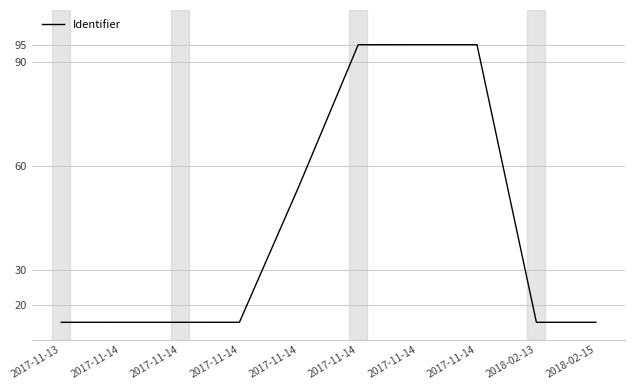

List the labels in order of value, largest first.

2017-11-14, 2017-11-14, 2017-11-14, 2017-11-14, 2017-11-14, 2017-11-14, 2017-11-14, 2018-02-13, 2018-02-15, 2017-11-13